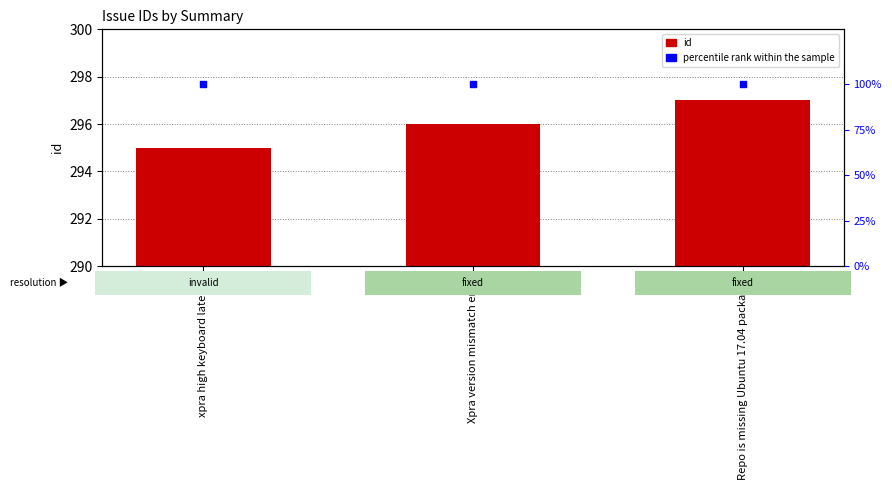

Which series has the widest spread of Y values?

id